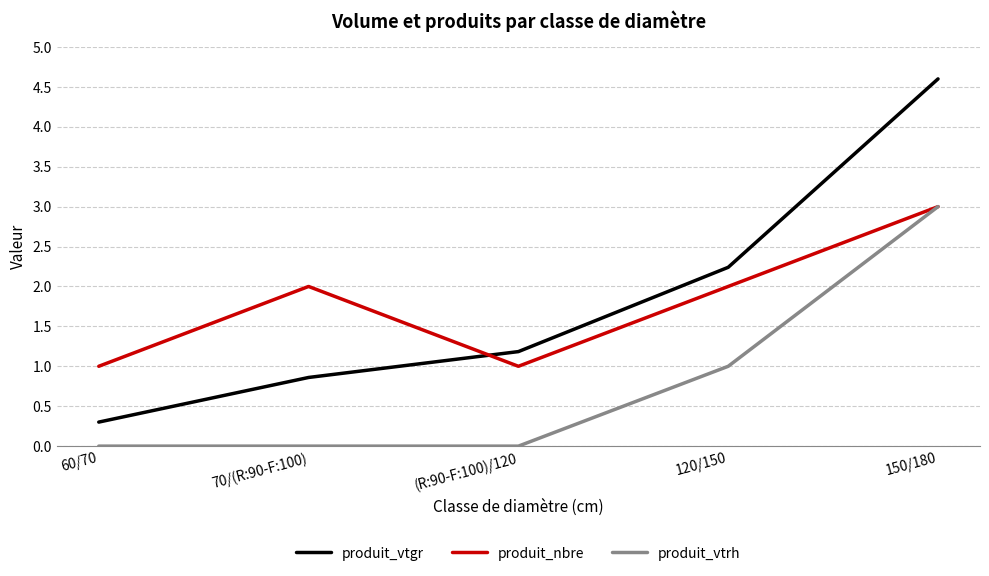

What is the maximum value shown in the chart?

4.6